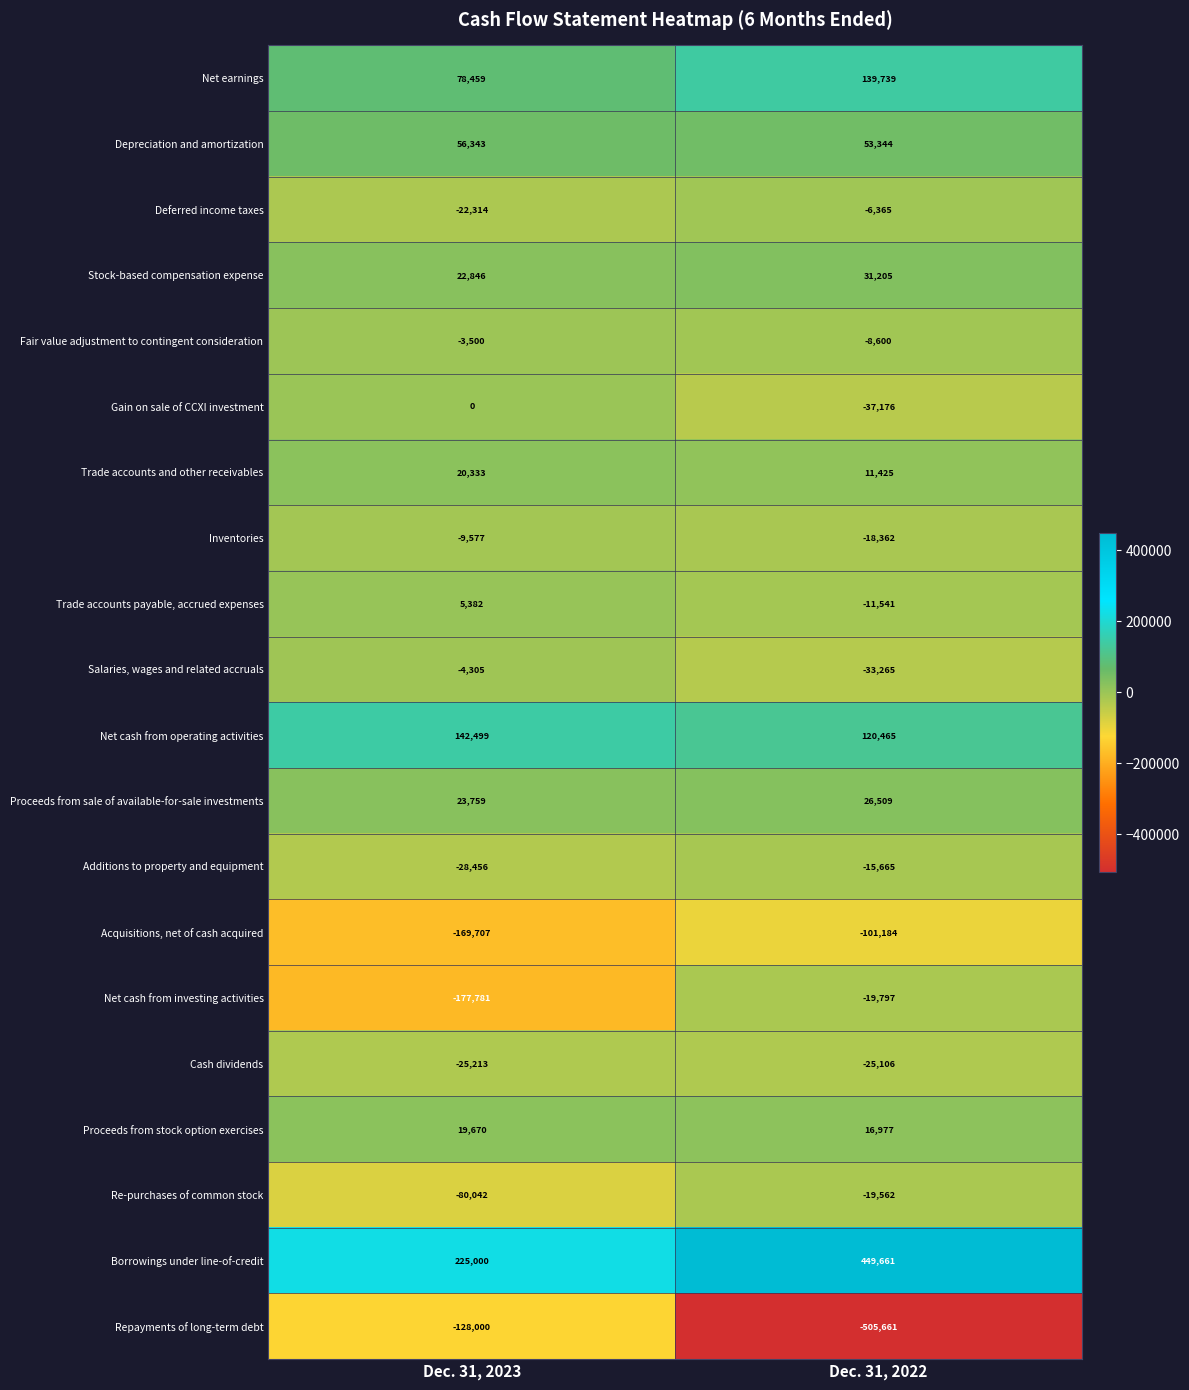

Rank the series at Dec. 31, 2023 from lowest to highest value.

Net cash from investing activities, Acquisitions, net of cash acquired, Repayments of long-term debt, Re-purchases of common stock, Additions to property and equipment, Cash dividends, Deferred income taxes, Inventories, Salaries, wages and related accruals, Fair value adjustment to contingent consideration, Gain on sale of CCXI investment, Trade accounts payable, accrued expenses, Proceeds from stock option exercises, Trade accounts and other receivables, Stock-based compensation expense, Proceeds from sale of available-for-sale investments, Depreciation and amortization, Net earnings, Net cash from operating activities, Borrowings under line-of-credit